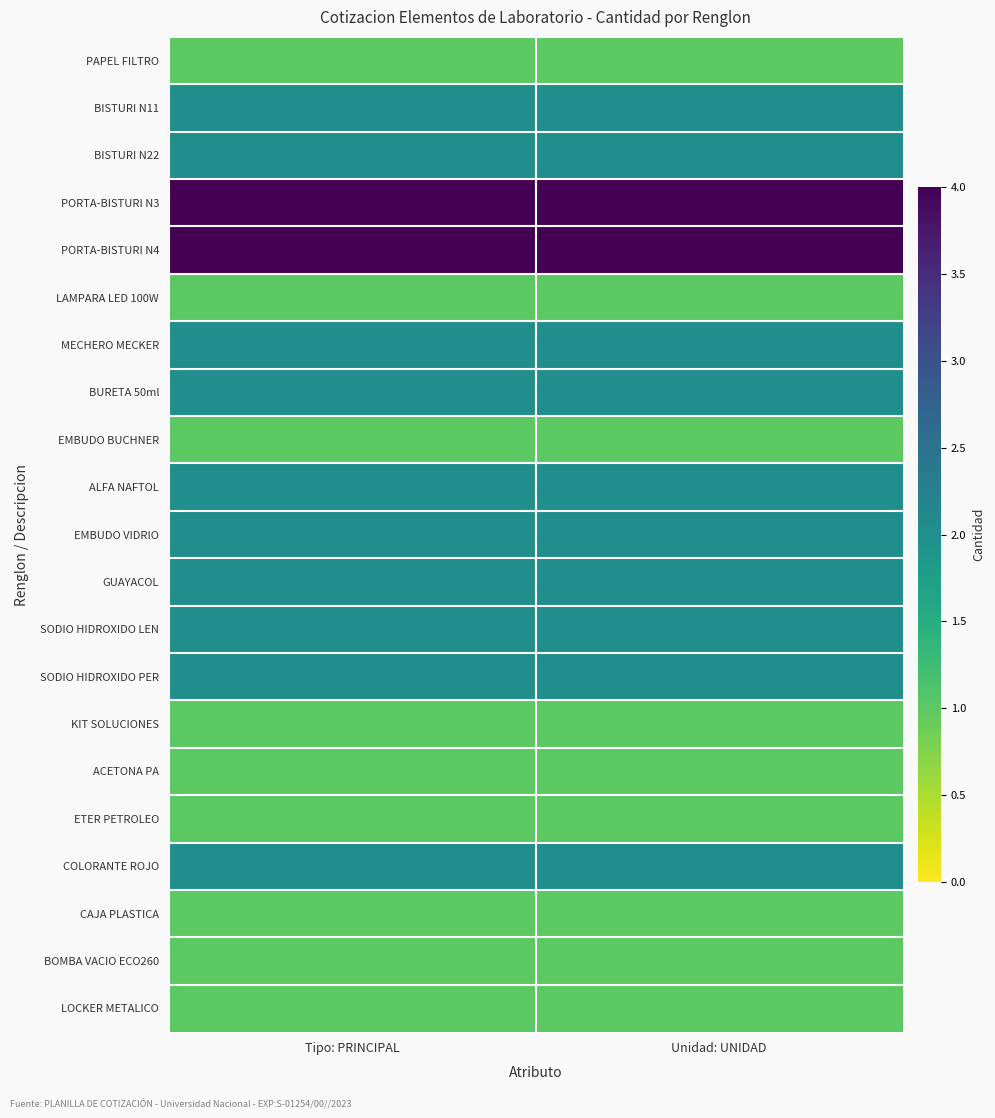

How many data points does each series have?

2